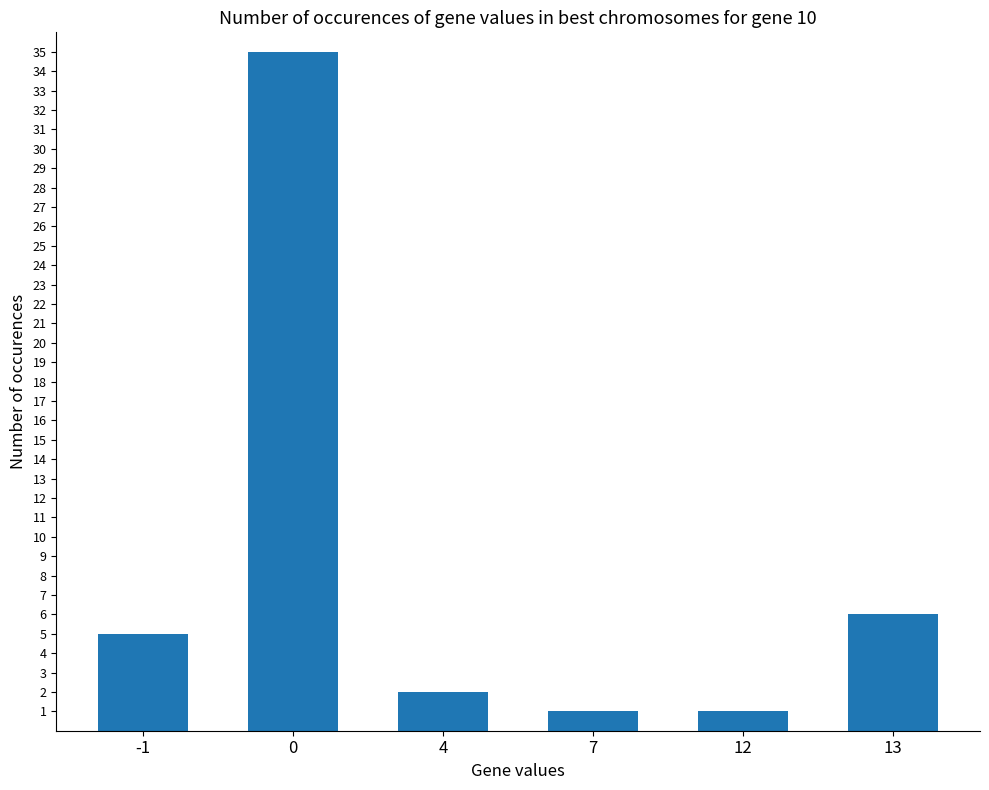

At which label is the value closest to 18?

13